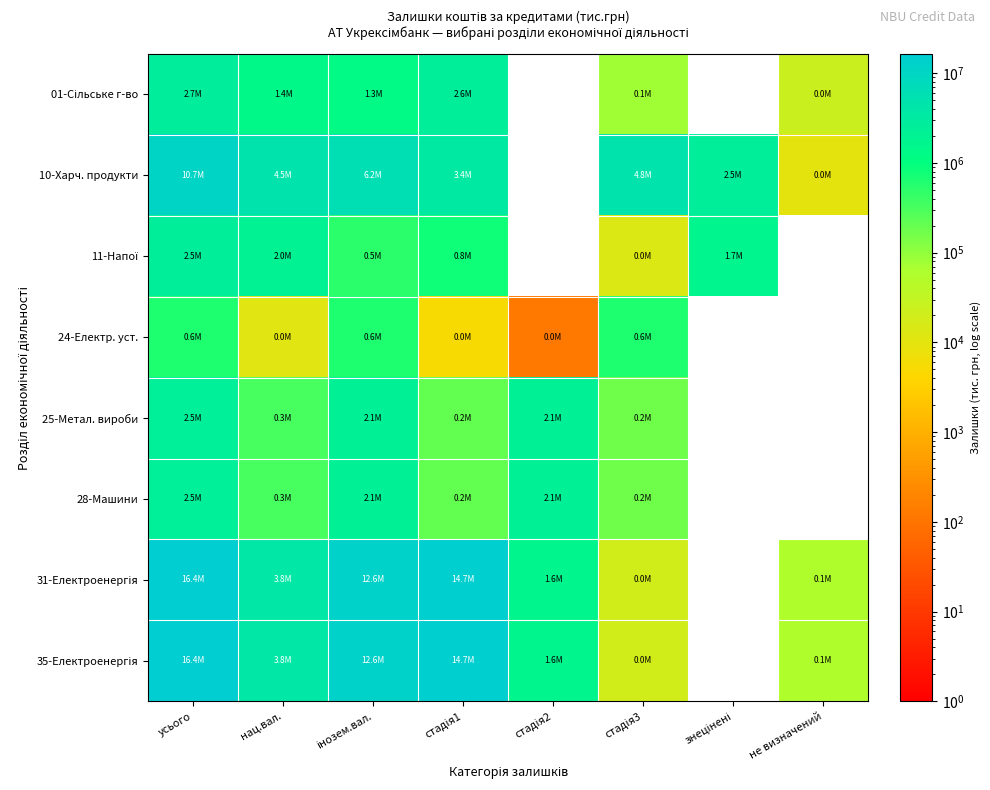

Which series has the largest range (max minus min)?

31-Електроенергія